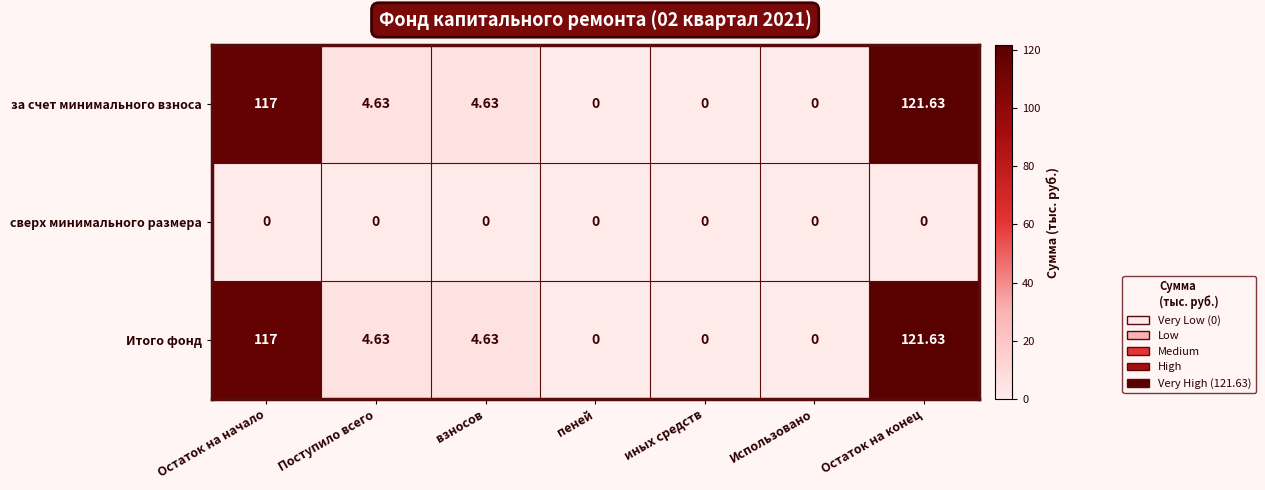

How many data points does each series have?

7